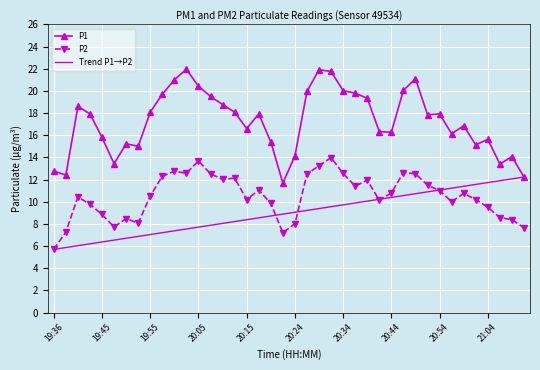

In P2, how many points are lower than both neighbors (excluding endpoints)?

9